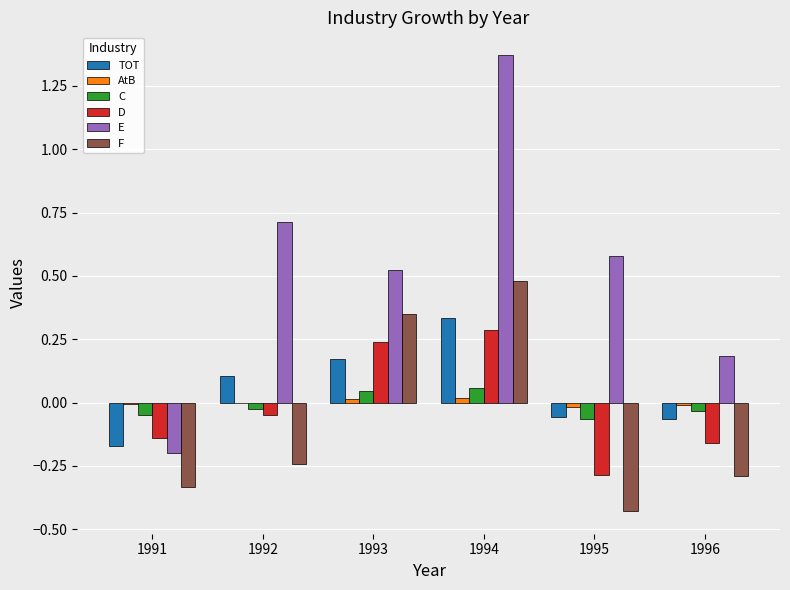

Where does the E series first go above 0?

1992